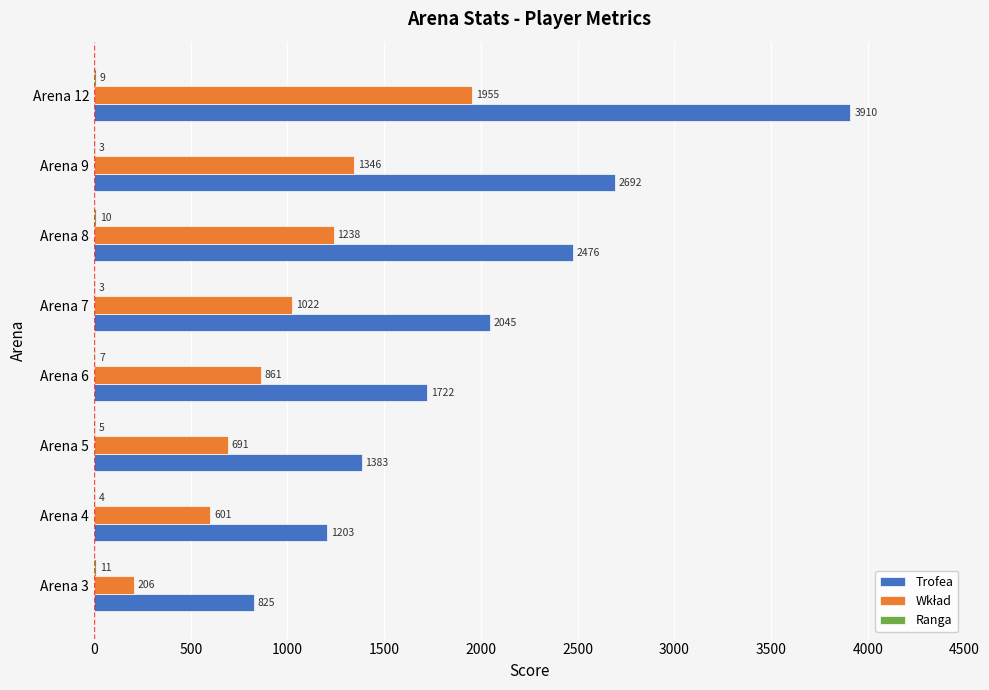

Which series changed the most between Arena 3 and Arena 8?

Trofea